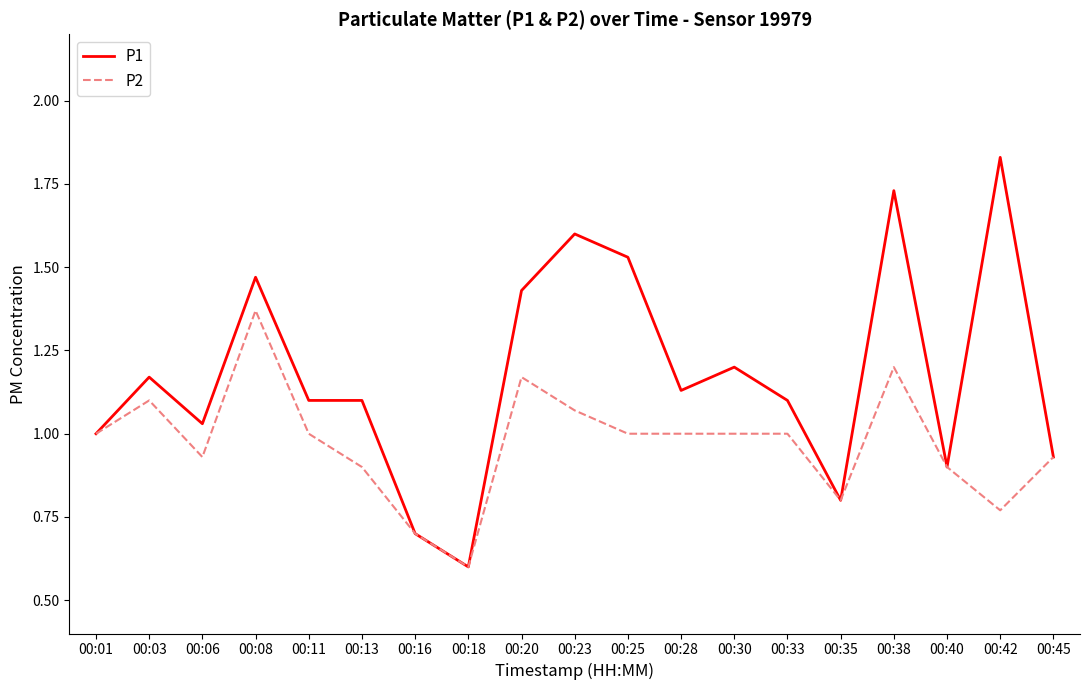

Which series has the largest total across all categories?

P1